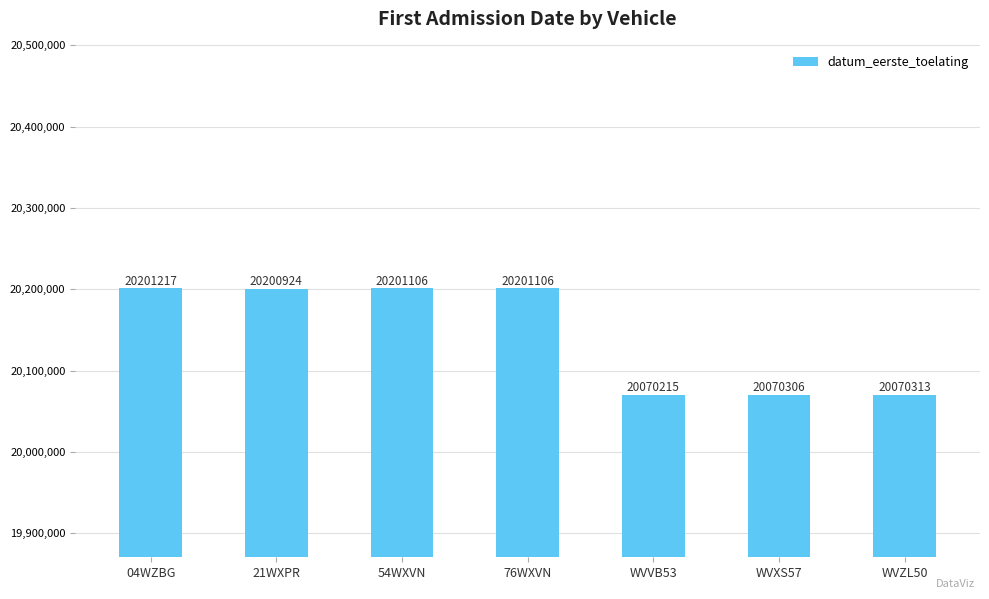

How many values are below 20200924?

3